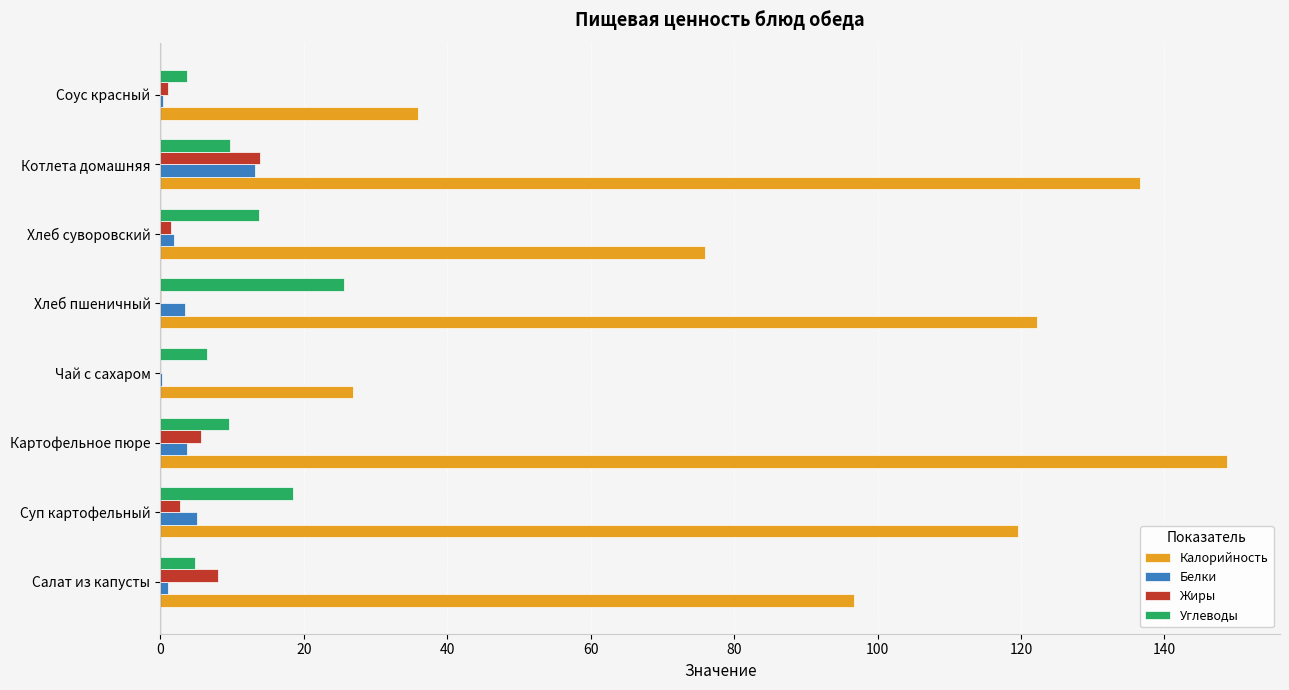

At which label does Углеводы reach its peak?

Хлеб пшеничный